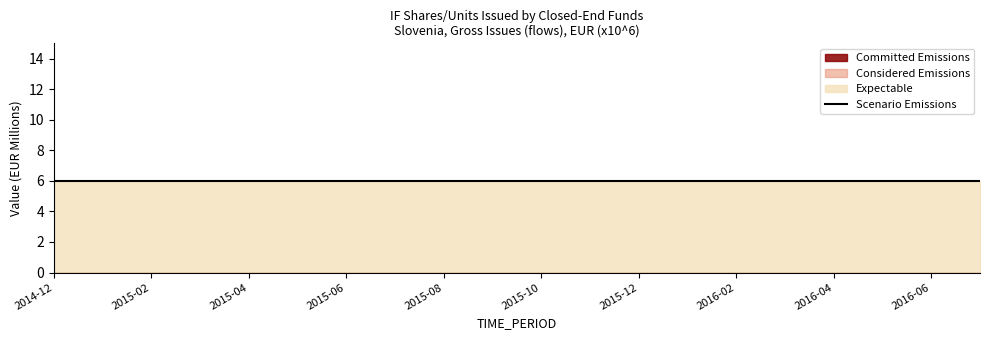

Which series changed the most between 2016-04 and 2016-05?

Committed Emissions